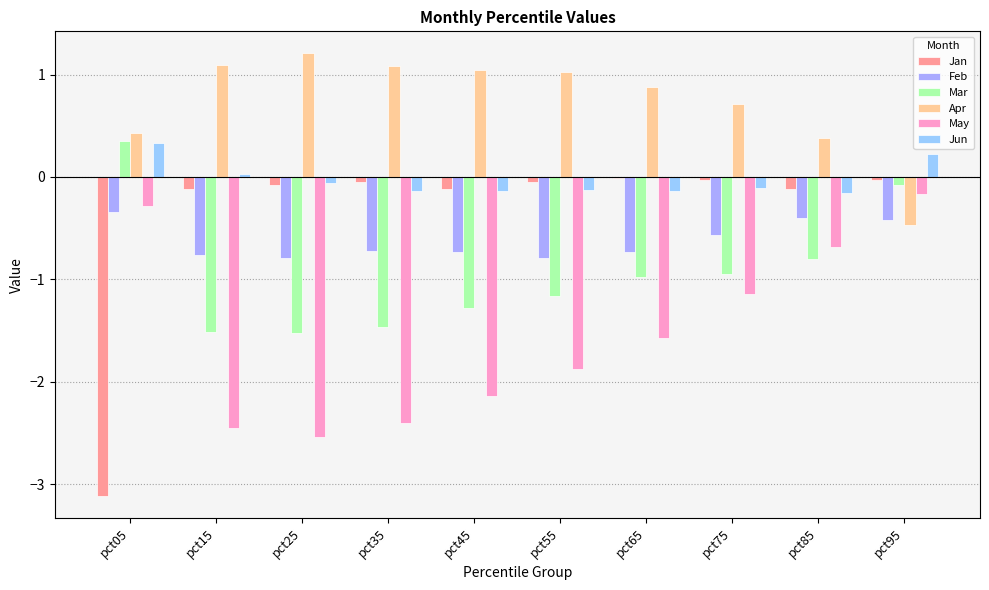

How many groups of bars are there?

10